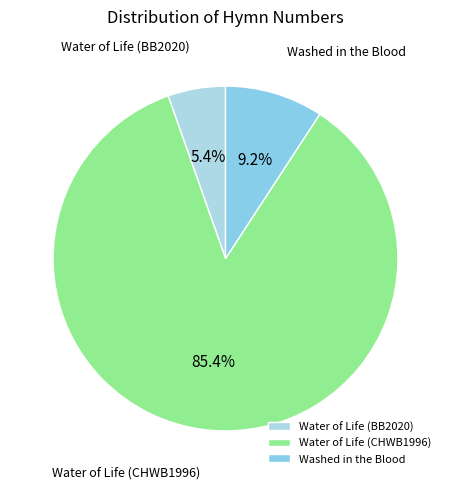

What percentage is the Washed in the Blood slice, to the nearest percent?

9%